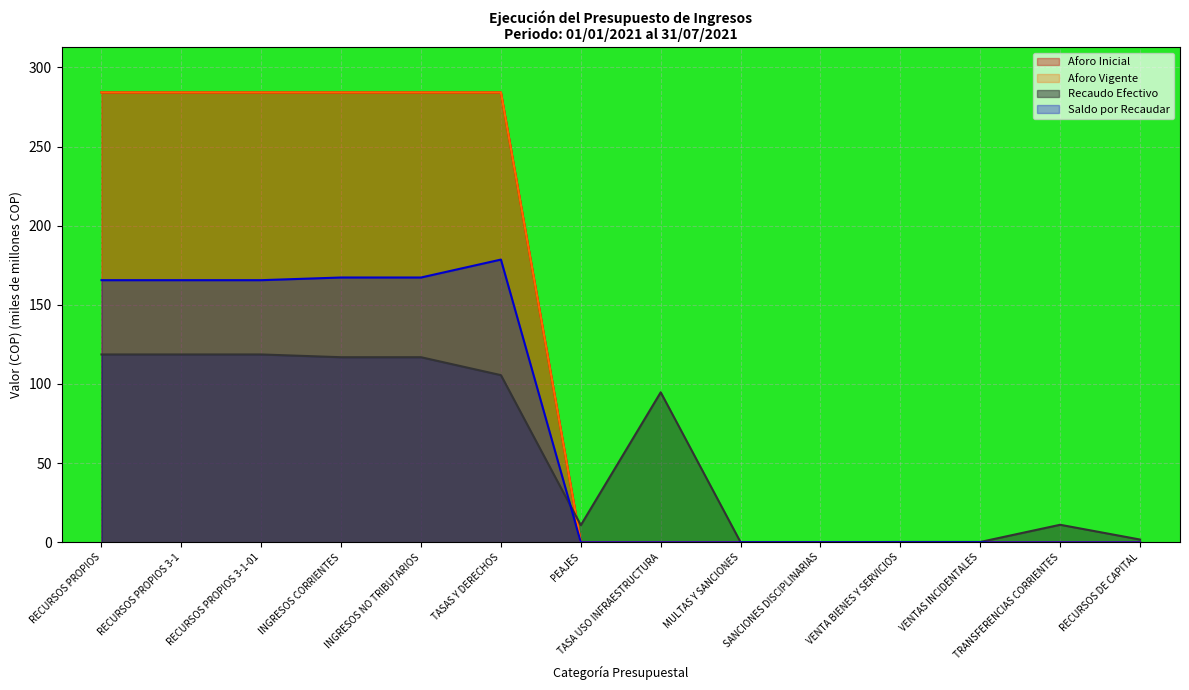

How many lines are shown in the chart?

4